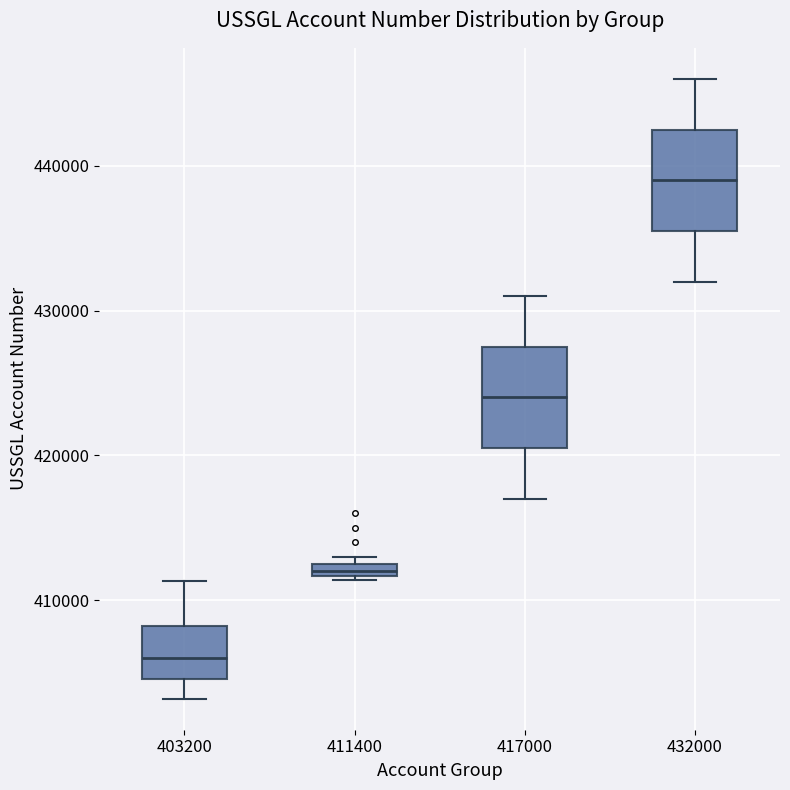

Where is the upper edge of the box at x = 411400 on the y-axis? The values are not printed on the chart, so give them approximately, as read against the axis.

413000